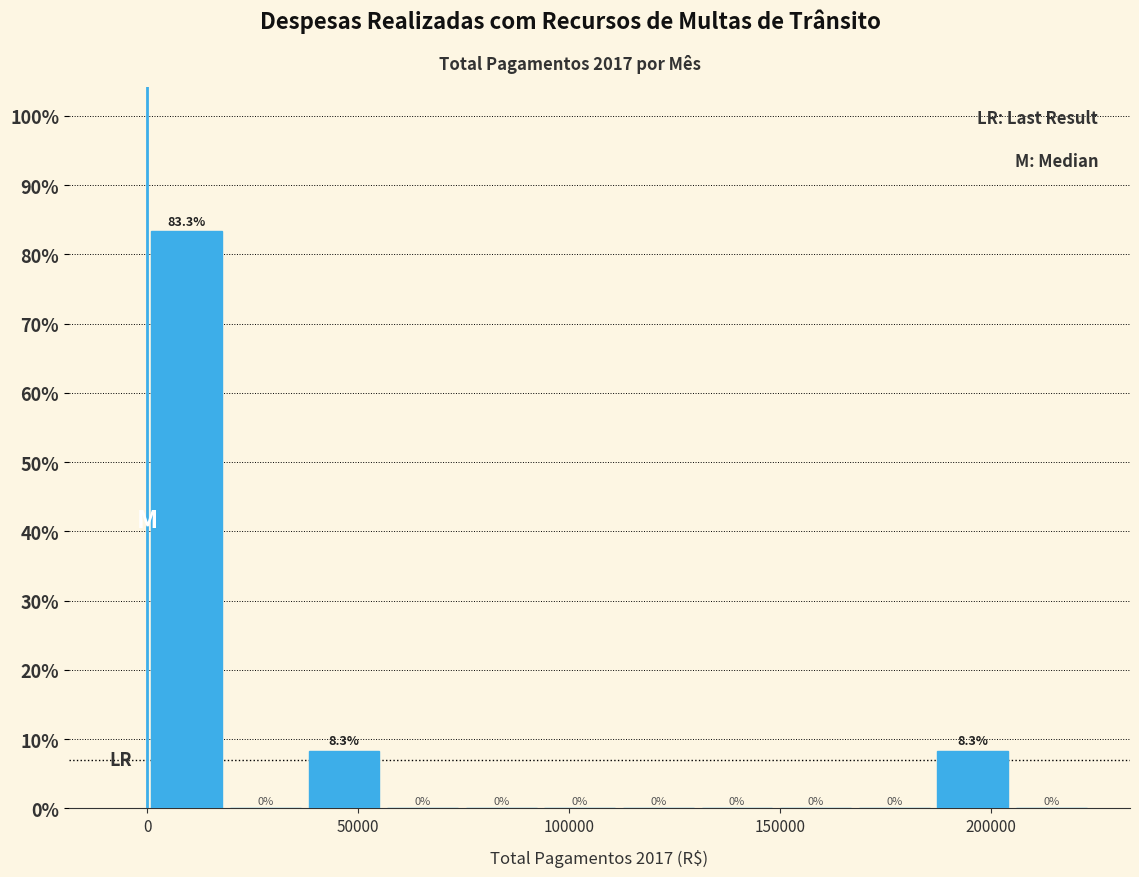

Around what value on the x-axis is the tallest bar? Give the approximate position of its centre, as read against the axis.

10000